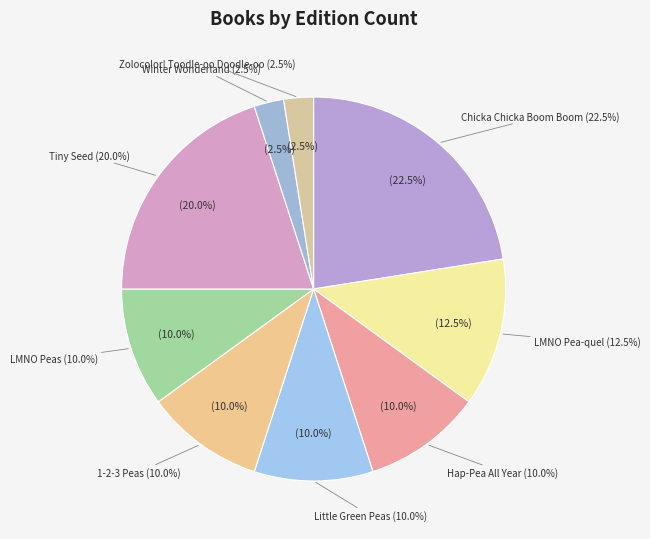

What is the smallest slice in the pie chart?

Winter Wonderland